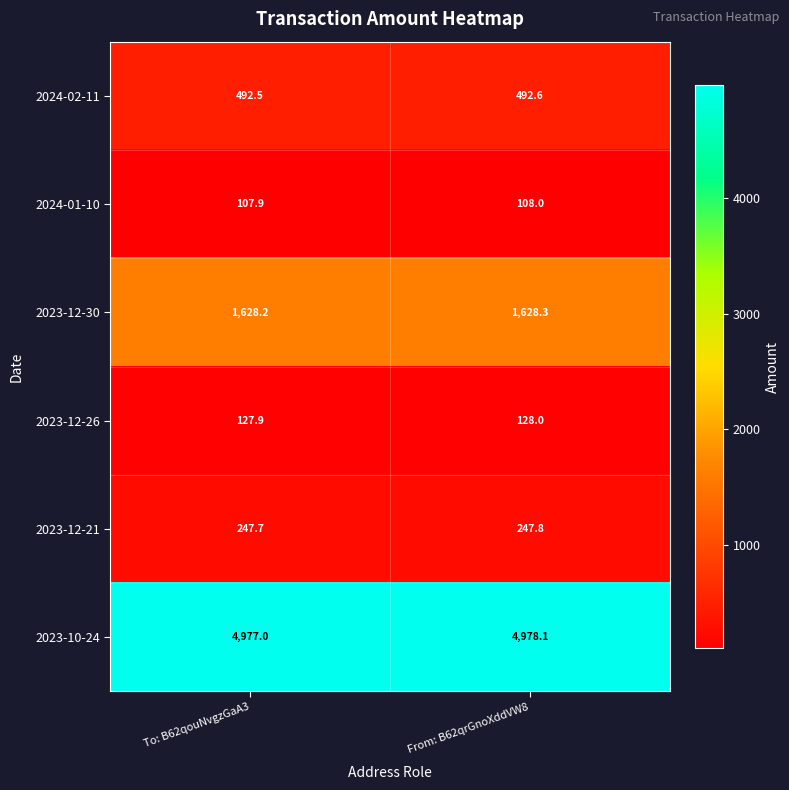

What is the total value across all series at From: B62qrGnoXddVW8?

7582.8